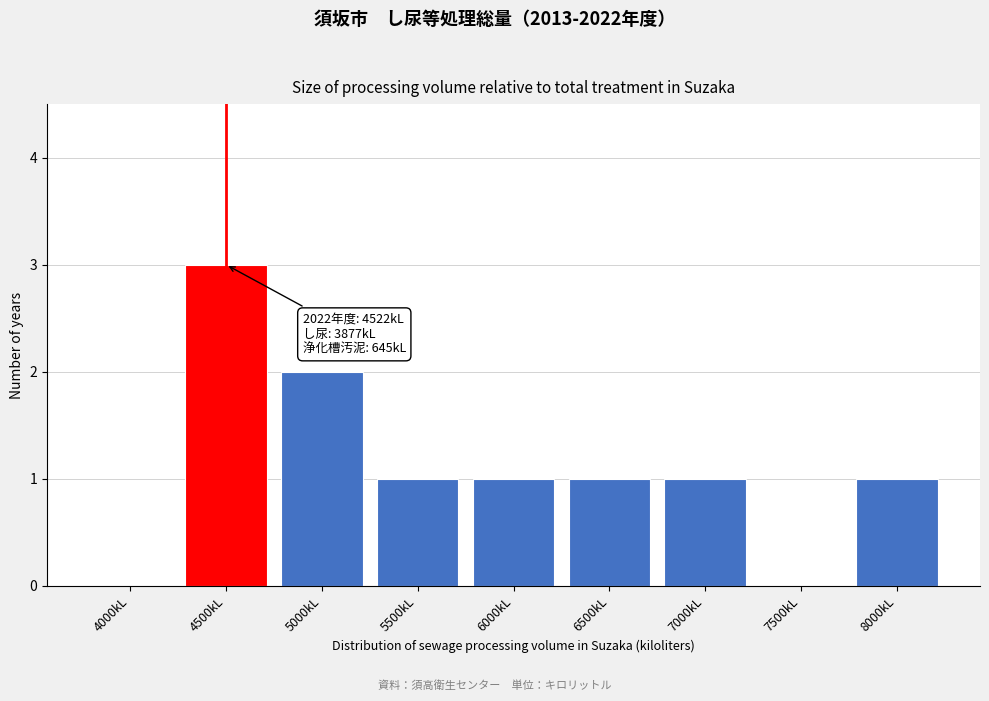

Reading right to left, transcribe all the data shown in this chart.

8000kL=1	7500kL=0	7000kL=1	6500kL=1	6000kL=1	5500kL=1	5000kL=2	4500kL=3	4000kL=0